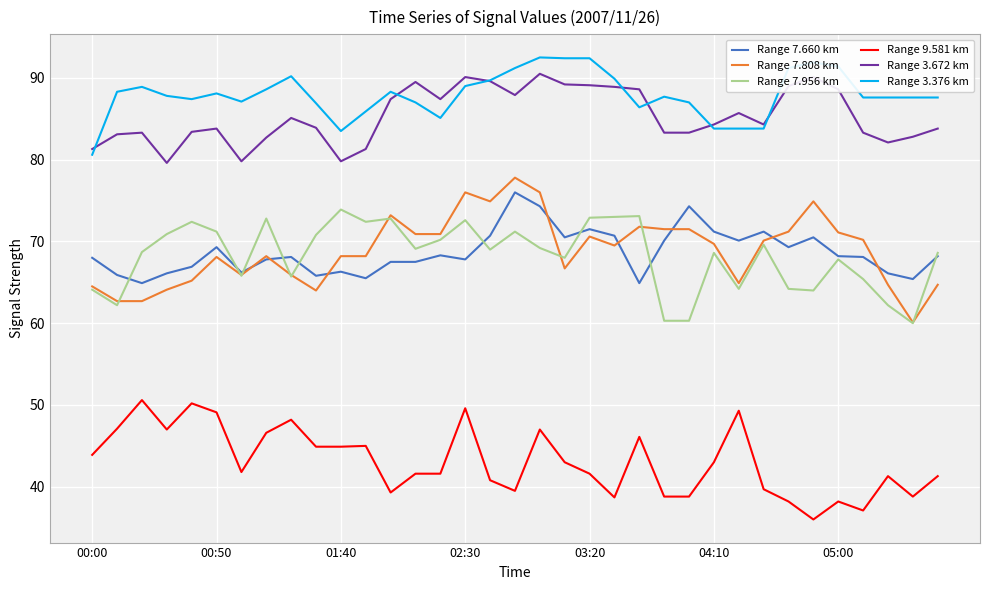

At how many categories does at least one series exceed 50?

35